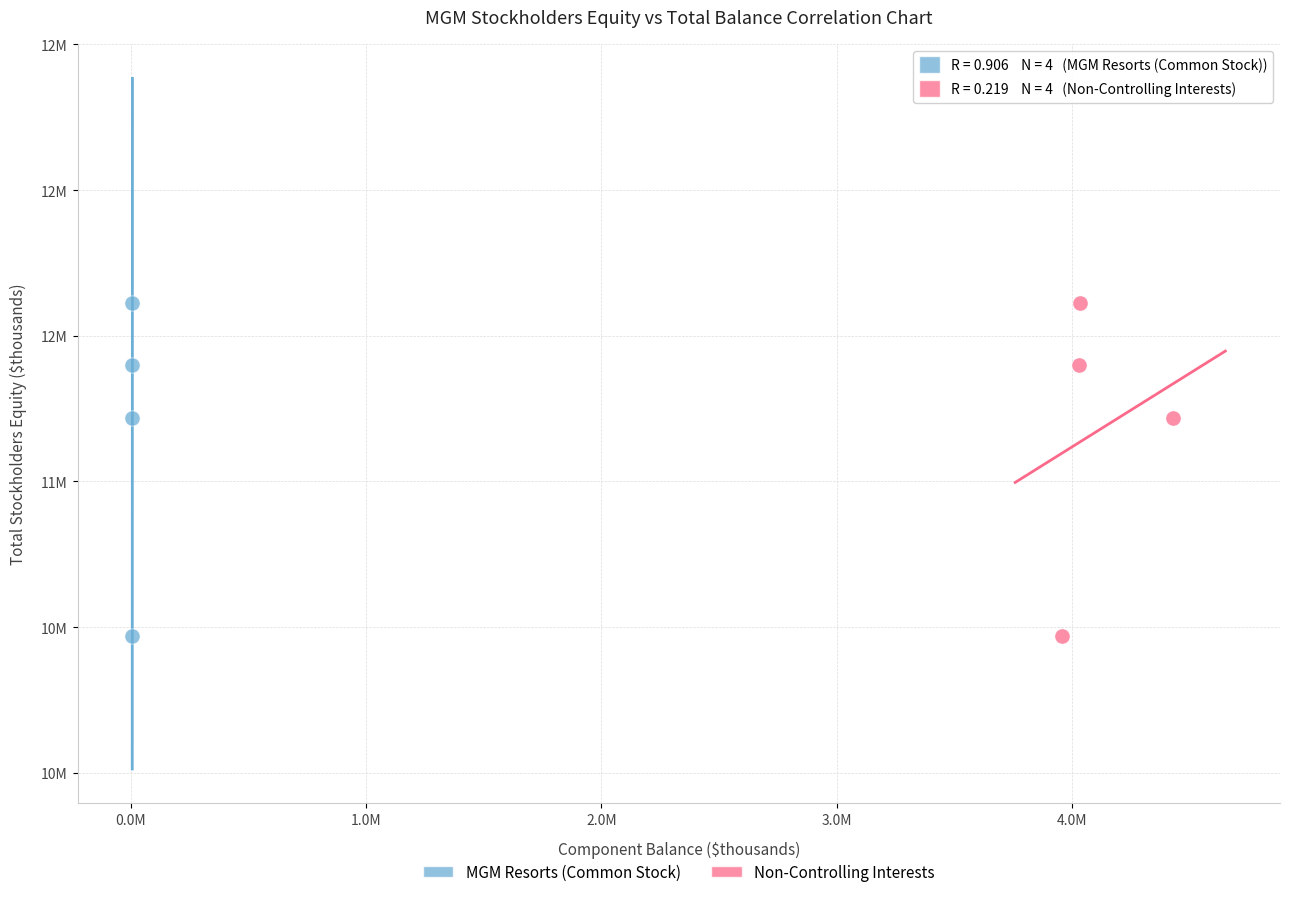

What are all the series names shown in the legend?

MGM Resorts (Common Stock), Non-Controlling Interests